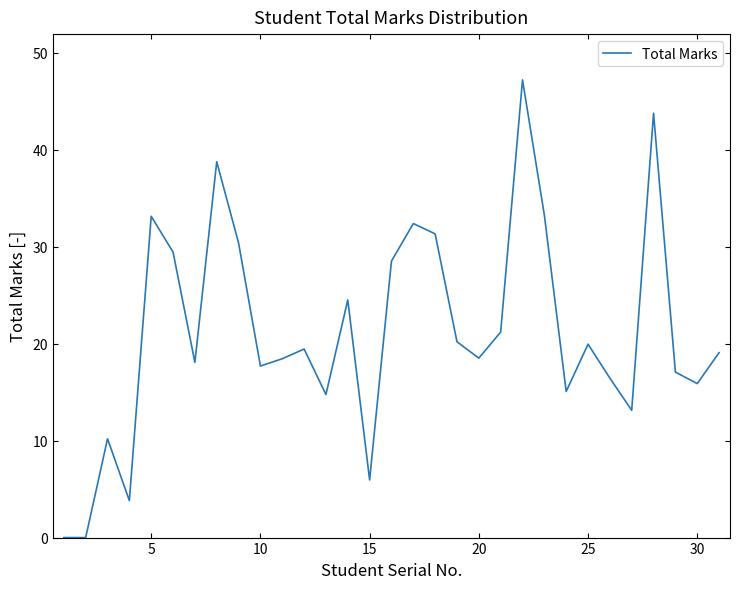

What is the difference between the maximum and minimum values?

47.2